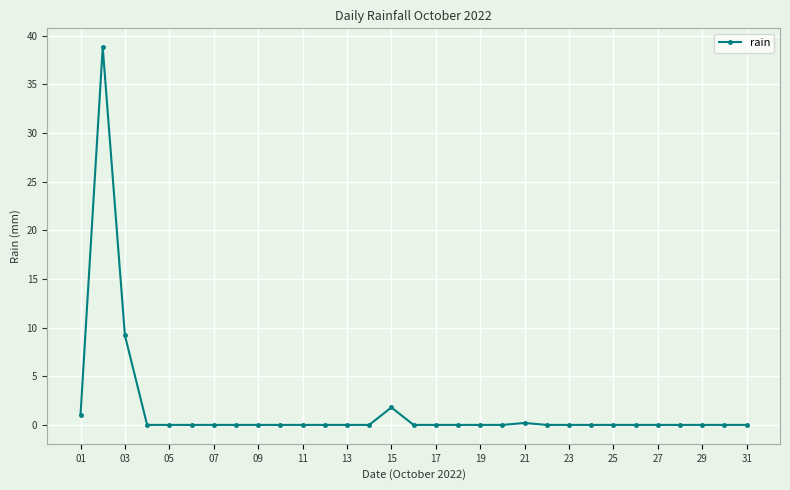

What is the greatest value displayed?

38.8